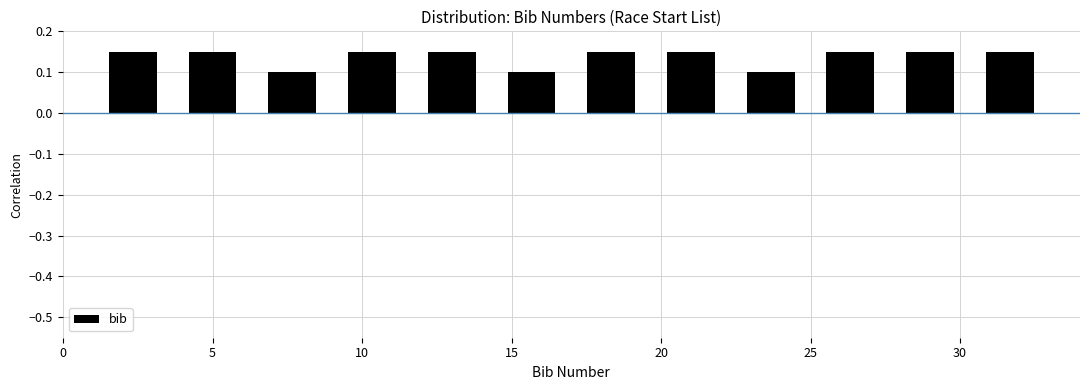

Reading left to right, transcribe this chart: for each bar, give the range it covers on the x-axis and its height. Neither the bar edges nor the heights are printed on the chart, so give them approximately, as read against the axes.

1.0 to 3.5: 0.15
3.5 to 6.5: 0.15
6.5 to 9.0: 0.10
9.0 to 11.5: 0.15
11.5 to 14.5: 0.15
14.5 to 17.0: 0.10
17.0 to 19.5: 0.15
19.5 to 22.5: 0.15
22.5 to 25.0: 0.10
25.0 to 27.5: 0.15
27.5 to 30.5: 0.15
30.5 to 33.0: 0.15